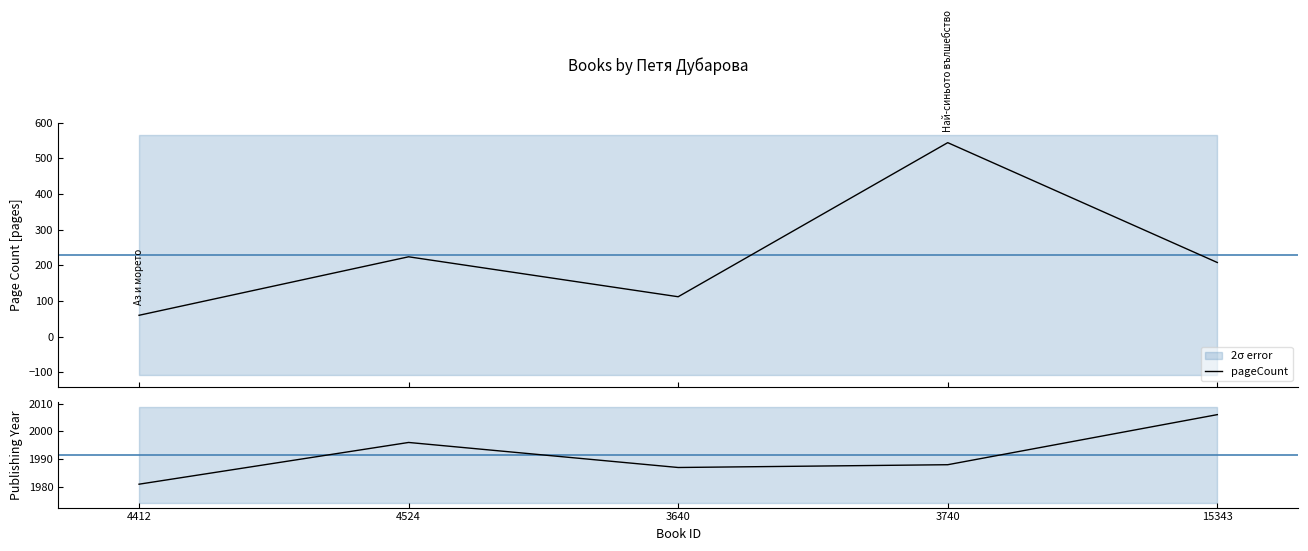

At which label is publishingYear closest to 1993?

4524